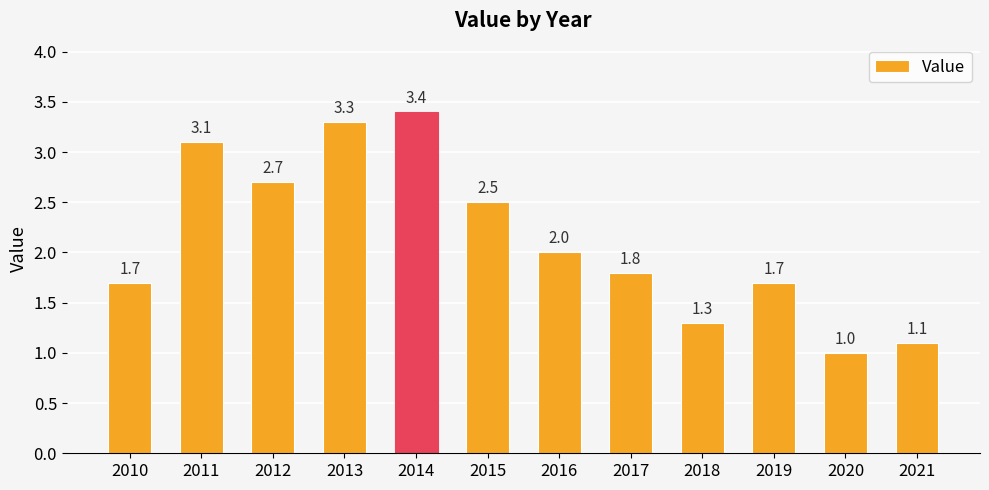

What value does the data have at 2013?

3.3